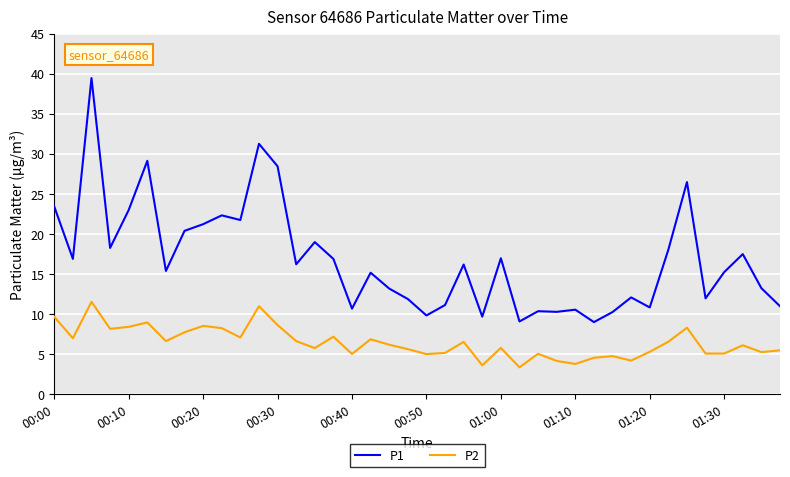

Which series has the widest spread of values?

P1